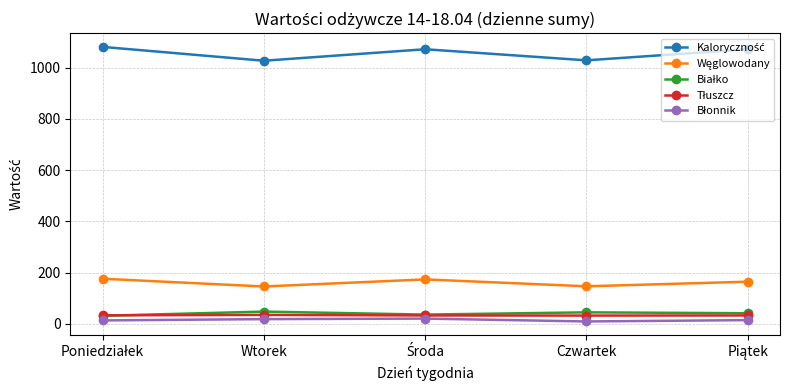

What is the greatest value displayed?

1080.6